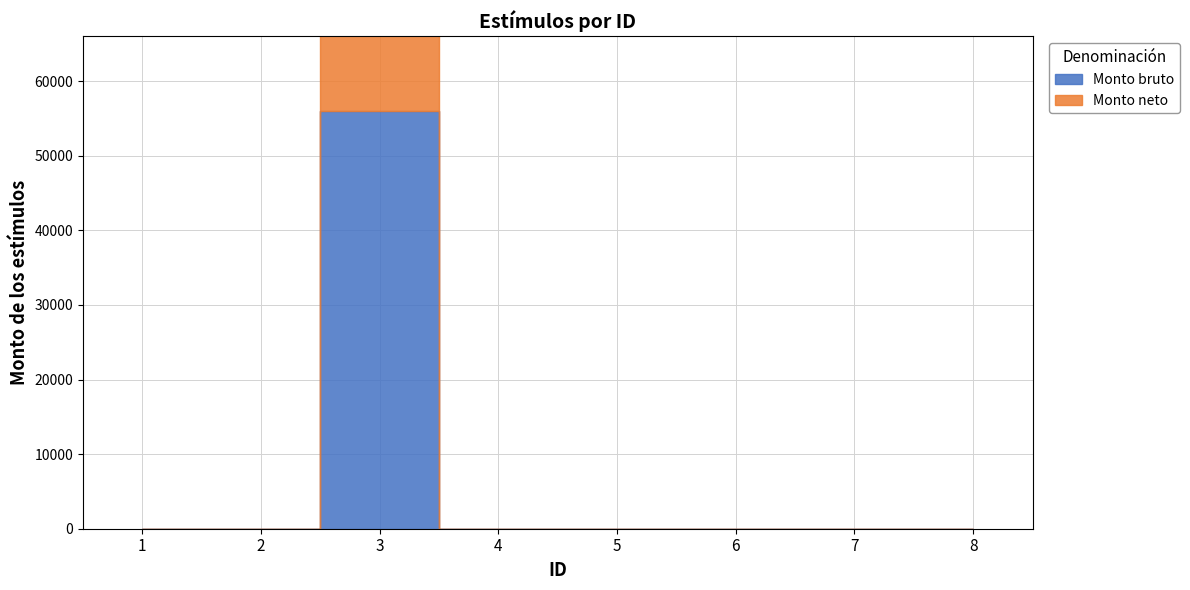

At which label is Monto bruto closest to 28004?

1